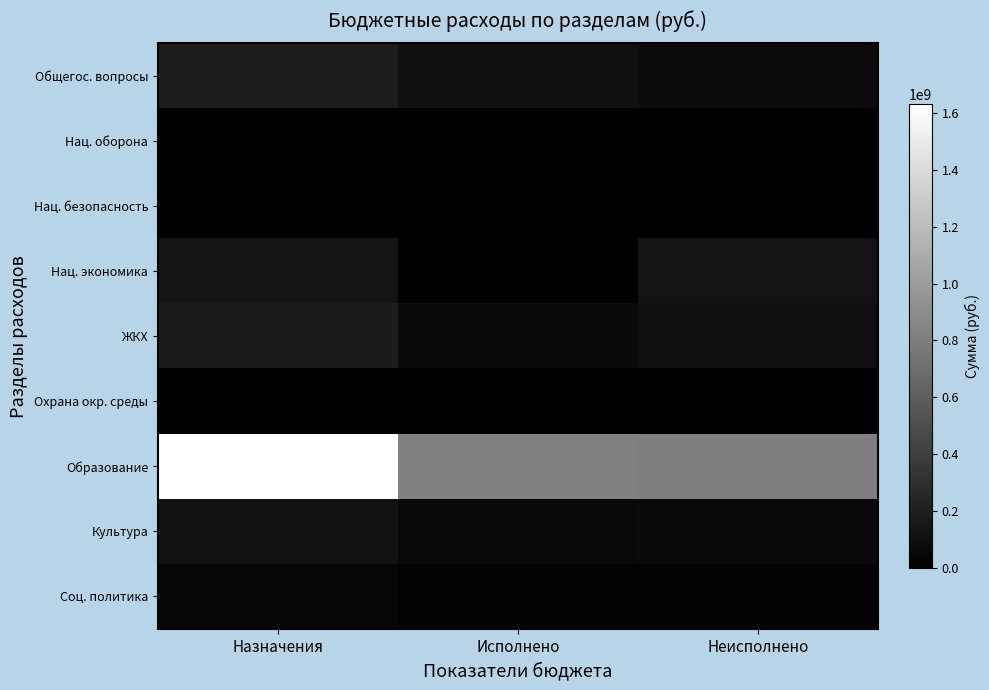

Reading right to left, extract all data points from this chart.

Общегос. вопросы: Неисполнено=79583820.2	Исполнено=107979762.8	Назначения=187563583.1
Нац. оборона: Неисполнено=287000.0	Исполнено=13000.0	Назначения=300000.0
Нац. безопасность: Неисполнено=1057691.7	Исполнено=11310608.3	Назначения=12368300.0
Нац. экономика: Неисполнено=121405124.7	Исполнено=10387682.7	Назначения=131792807.5
ЖКХ: Неисполнено=105502582.2	Исполнено=68467040.5	Назначения=173969622.7
Охрана окр. среды: Неисполнено=11000000.0	Исполнено=0.0	Назначения=11000000.0
Образование: Неисполнено=803243356.2	Исполнено=827324343.1	Назначения=1630567699.3
Культура: Неисполнено=68559881.4	Исполнено=51172215.2	Назначения=119732096.6
Соц. политика: Неисполнено=19934077.8	Исполнено=22149322.2	Назначения=42083400.0